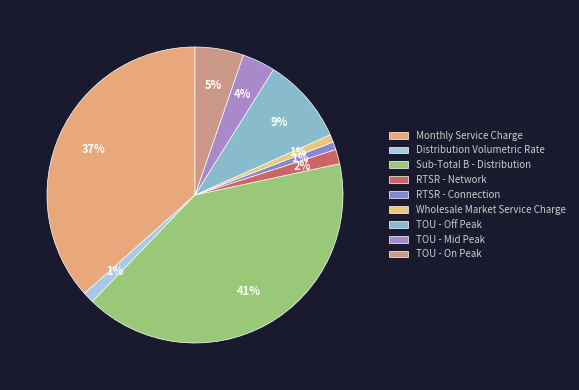

Does TOU - Mid Peak represent more than half of the total?

No